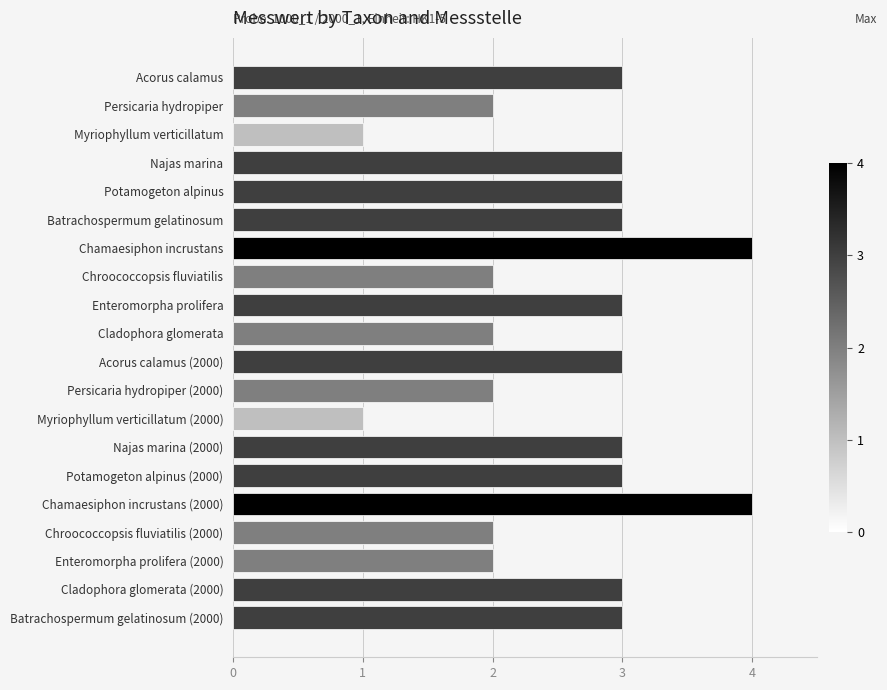

What position from the top is Chroococcopsis fluviatilis?

8